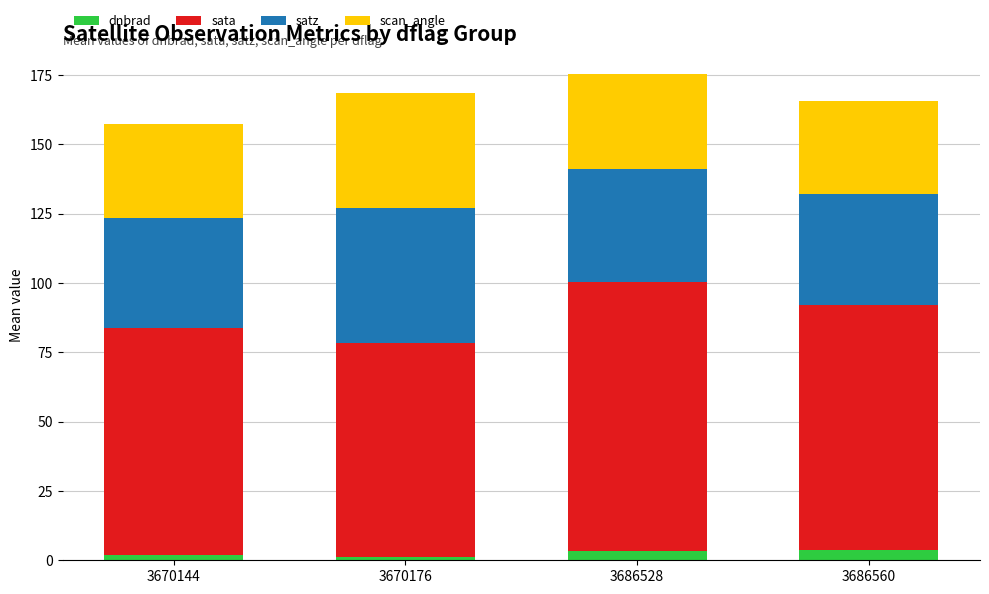

What is the total value across all series at 3686560?

165.4